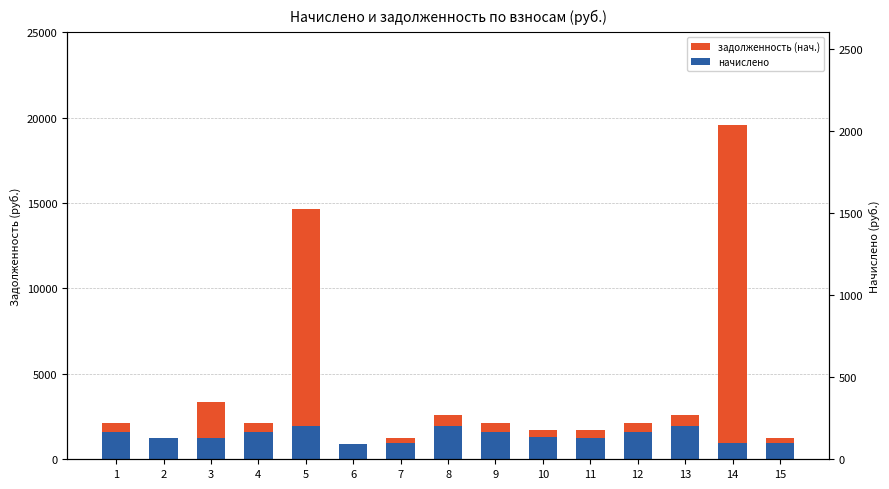

What is the value of the начислено bar at the 15th from the left?

941.4